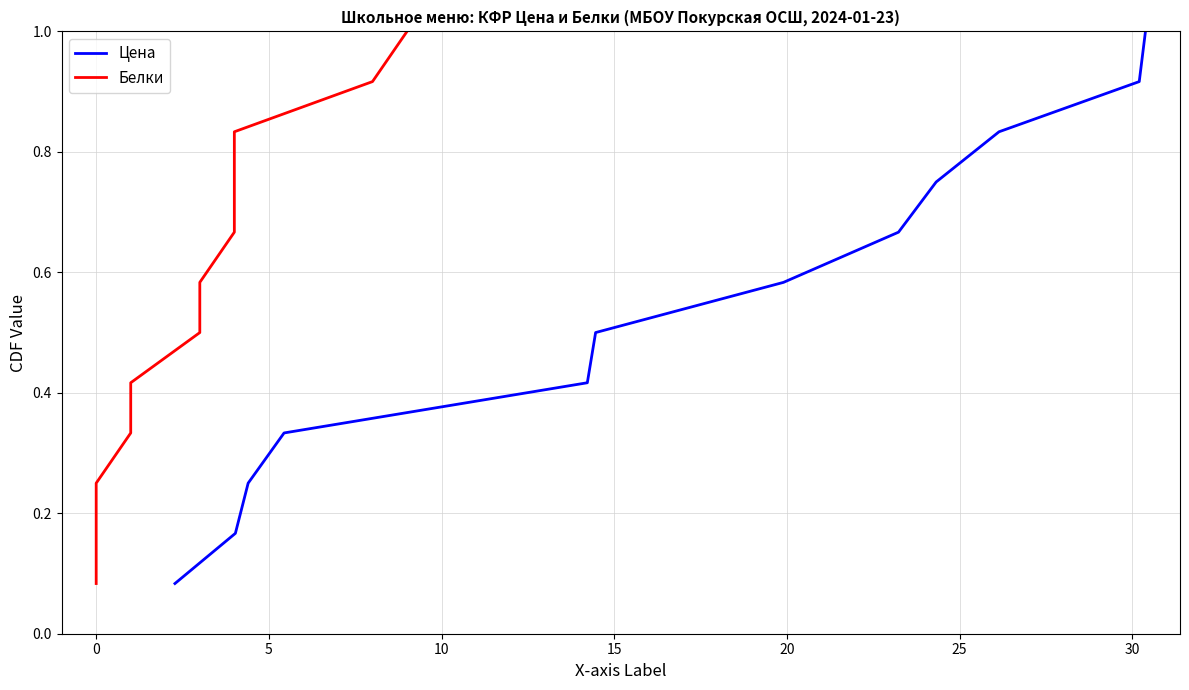

What is the label of the 6th point from the left?

20